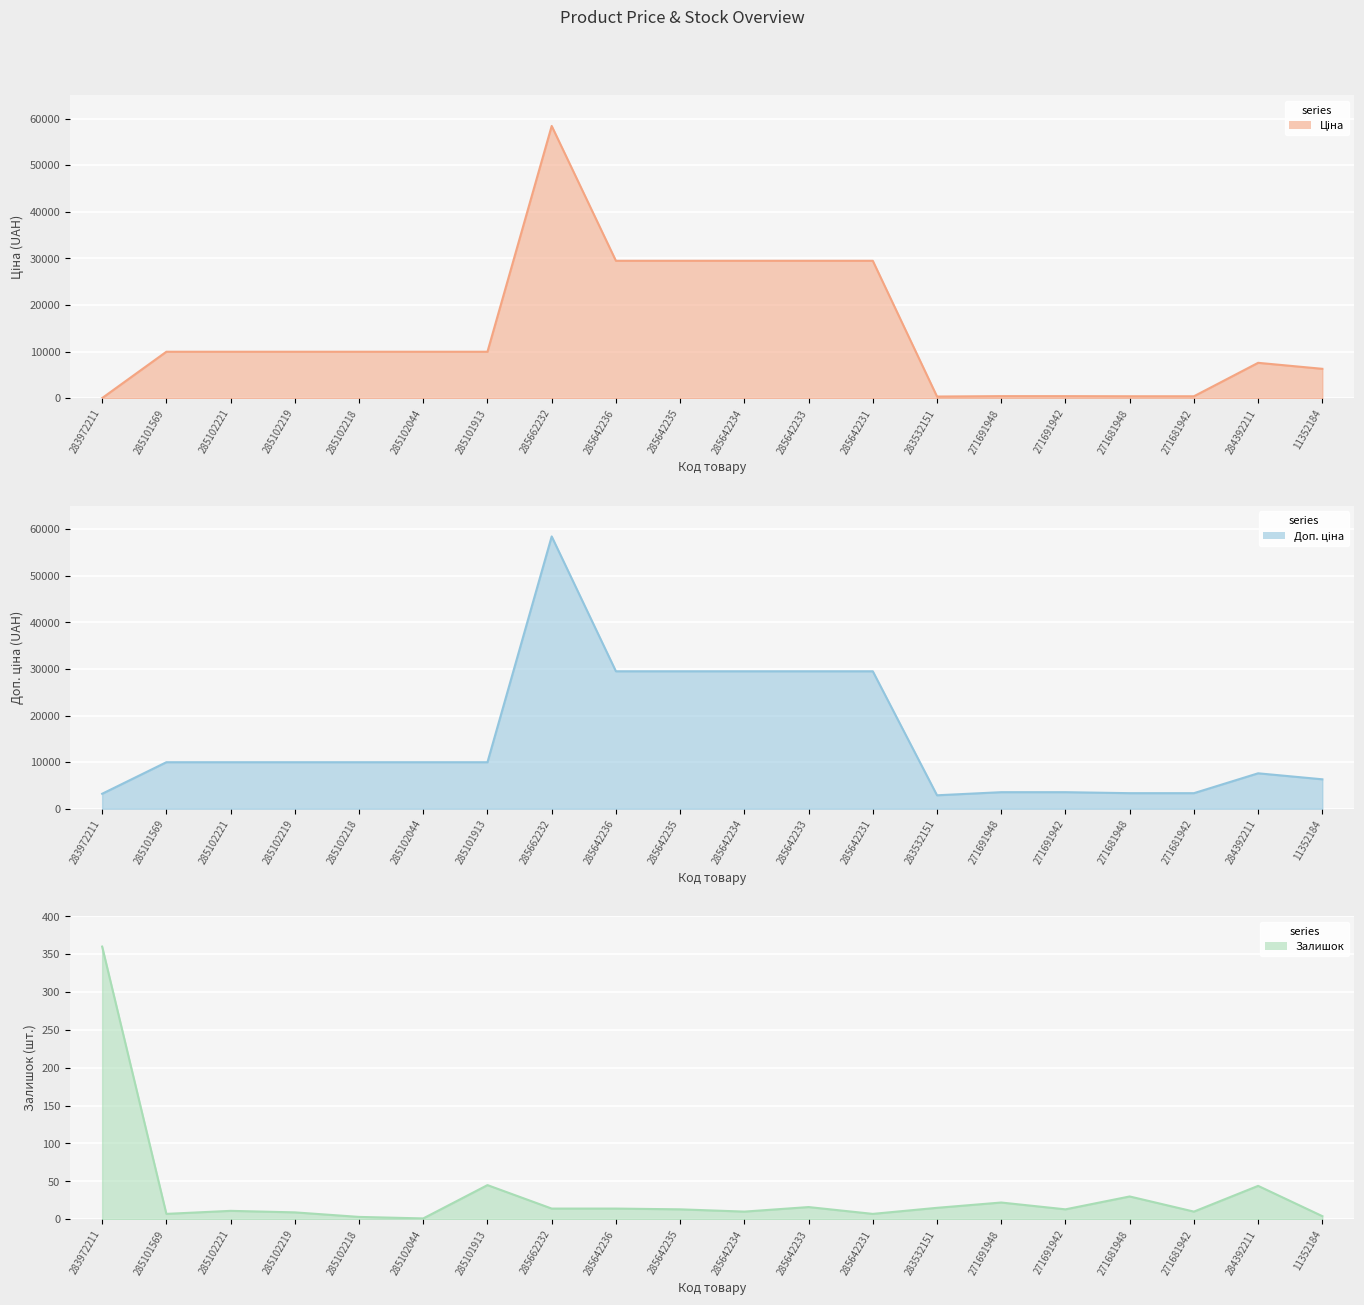

What is the sum of all Доп. ціна values?

299477.9